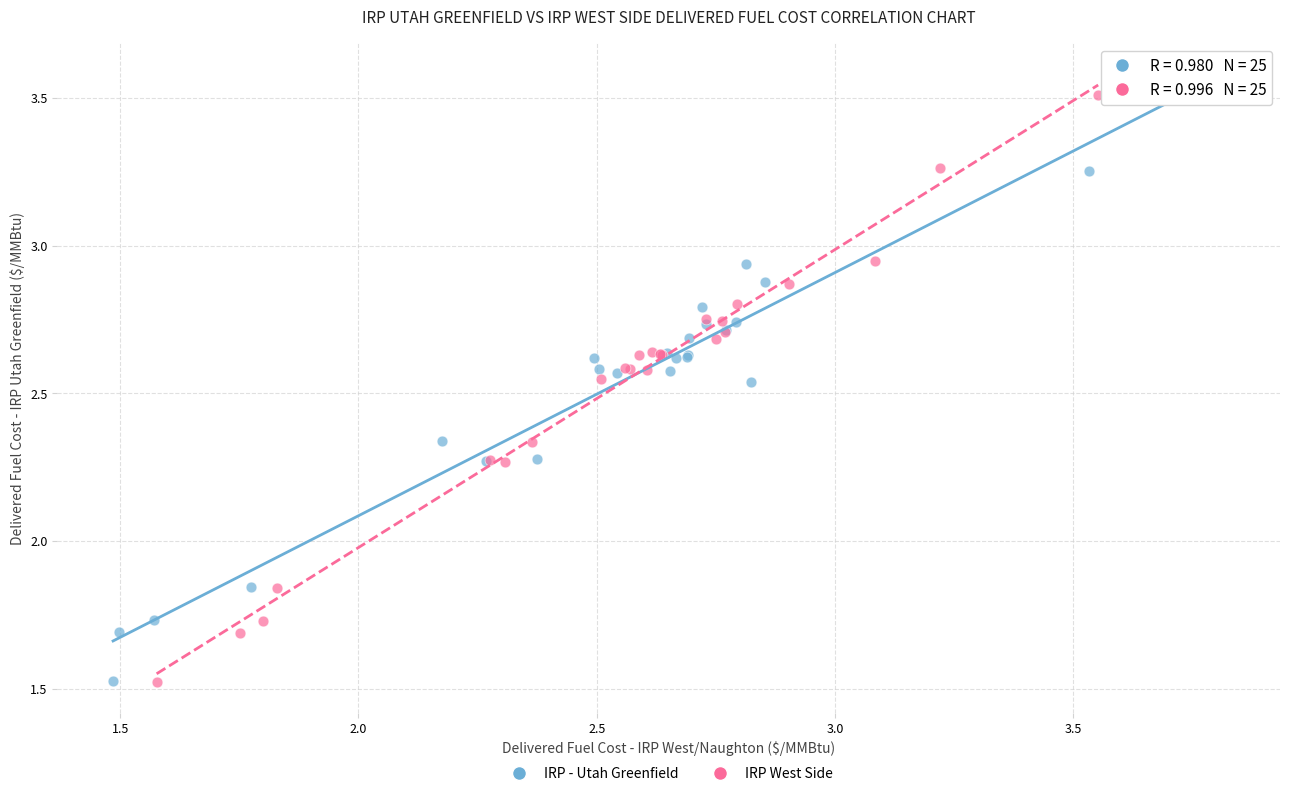

Which series has the widest spread of Y values?

IRP - Utah Greenfield